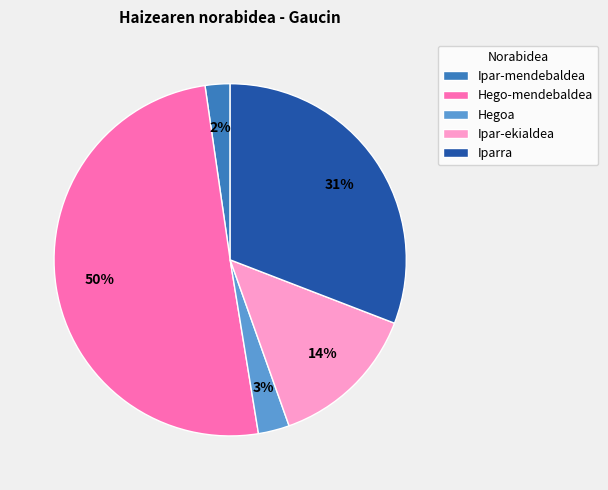

Does Iparra account for over 50% of the chart?

No